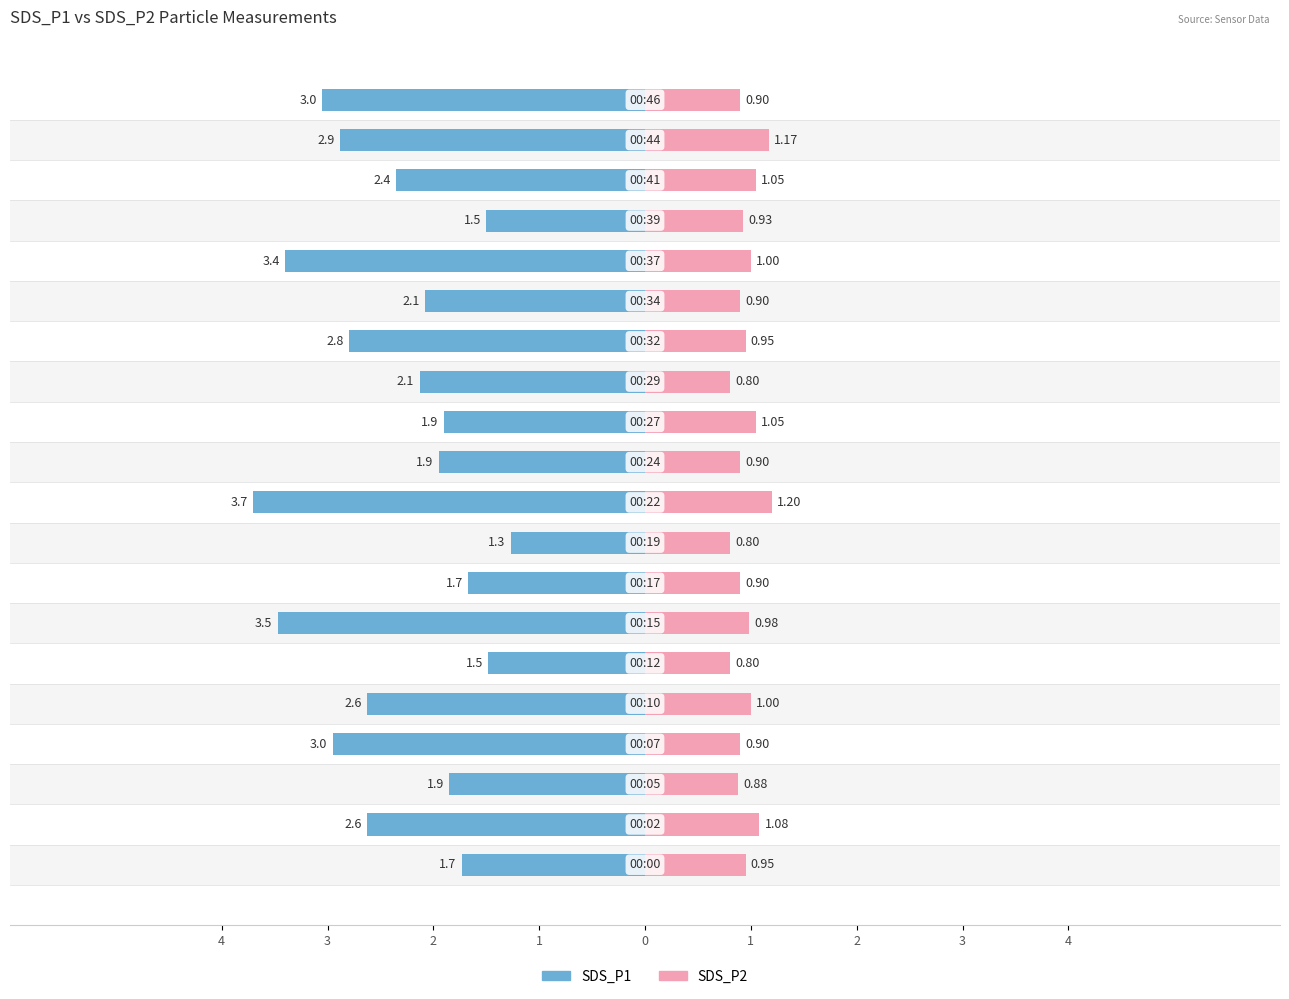

Reading right to left, what are all the values shown in this chart?

SDS_P1: -3.0	-2.9	-2.4	-1.5	-3.4	-2.1	-2.8	-2.1	-1.9	-1.9	-3.7	-1.3	-1.7	-3.5	-1.5	-2.6	-3.0	-1.9	-2.6	-1.7
SDS_P2: 0.9	1.2	1.1	0.9	1.0	0.9	0.9	0.8	1.1	0.9	1.2	0.8	0.9	1.0	0.8	1.0	0.9	0.9	1.1	0.9